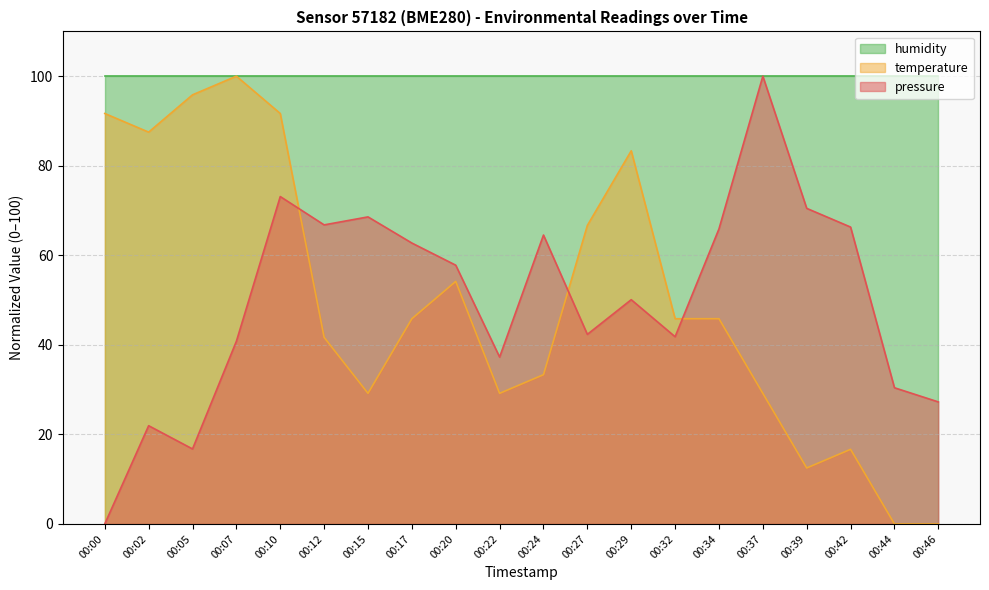

True or false: temperature and pressure intersect in this chart.

True